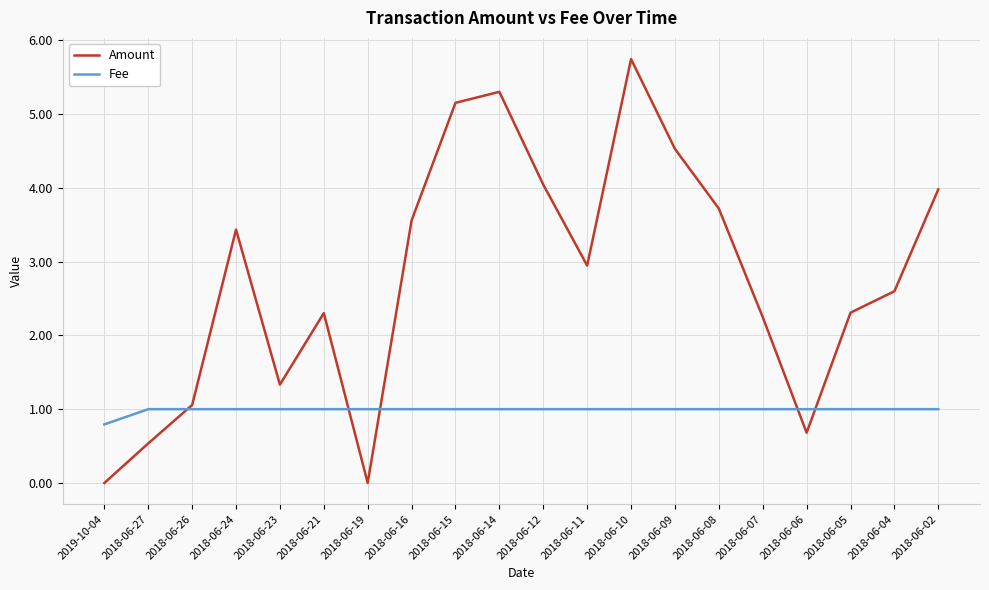

What is the total value across all series at 2018-06-24?

4.4